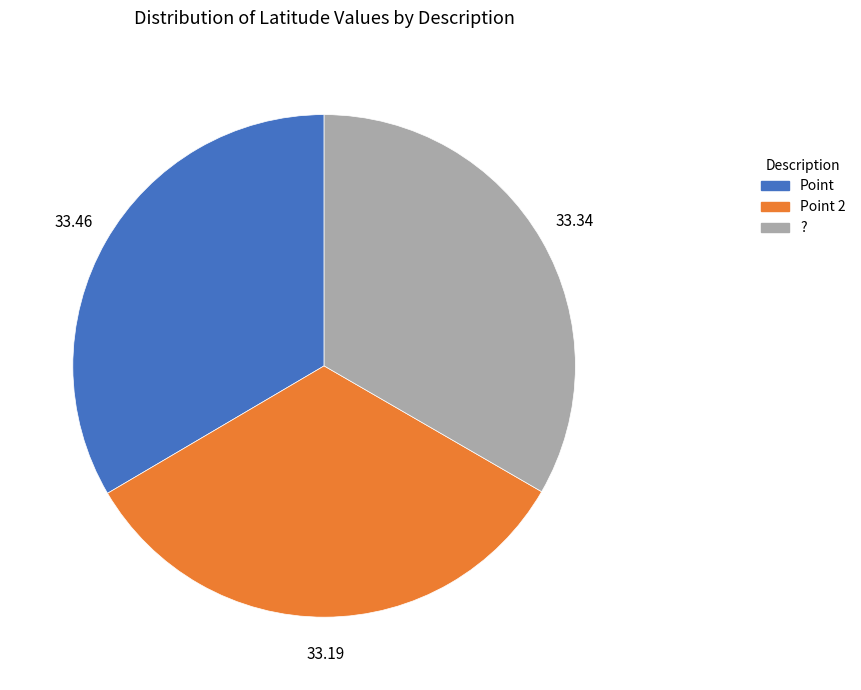

Is there a majority slice in this chart?

No